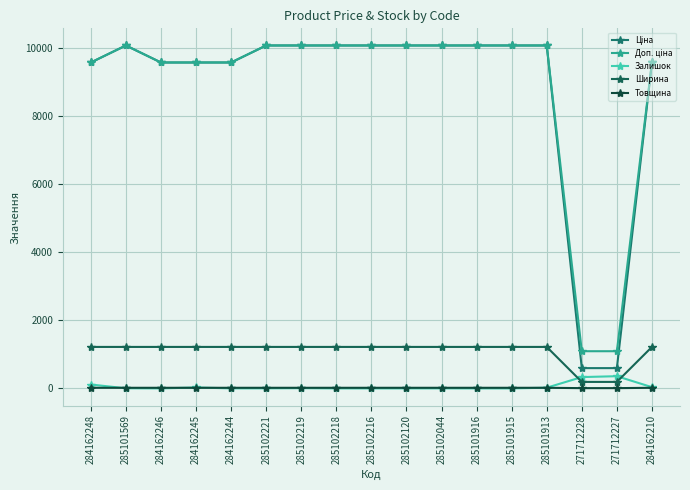

How many lines are shown in the chart?

5